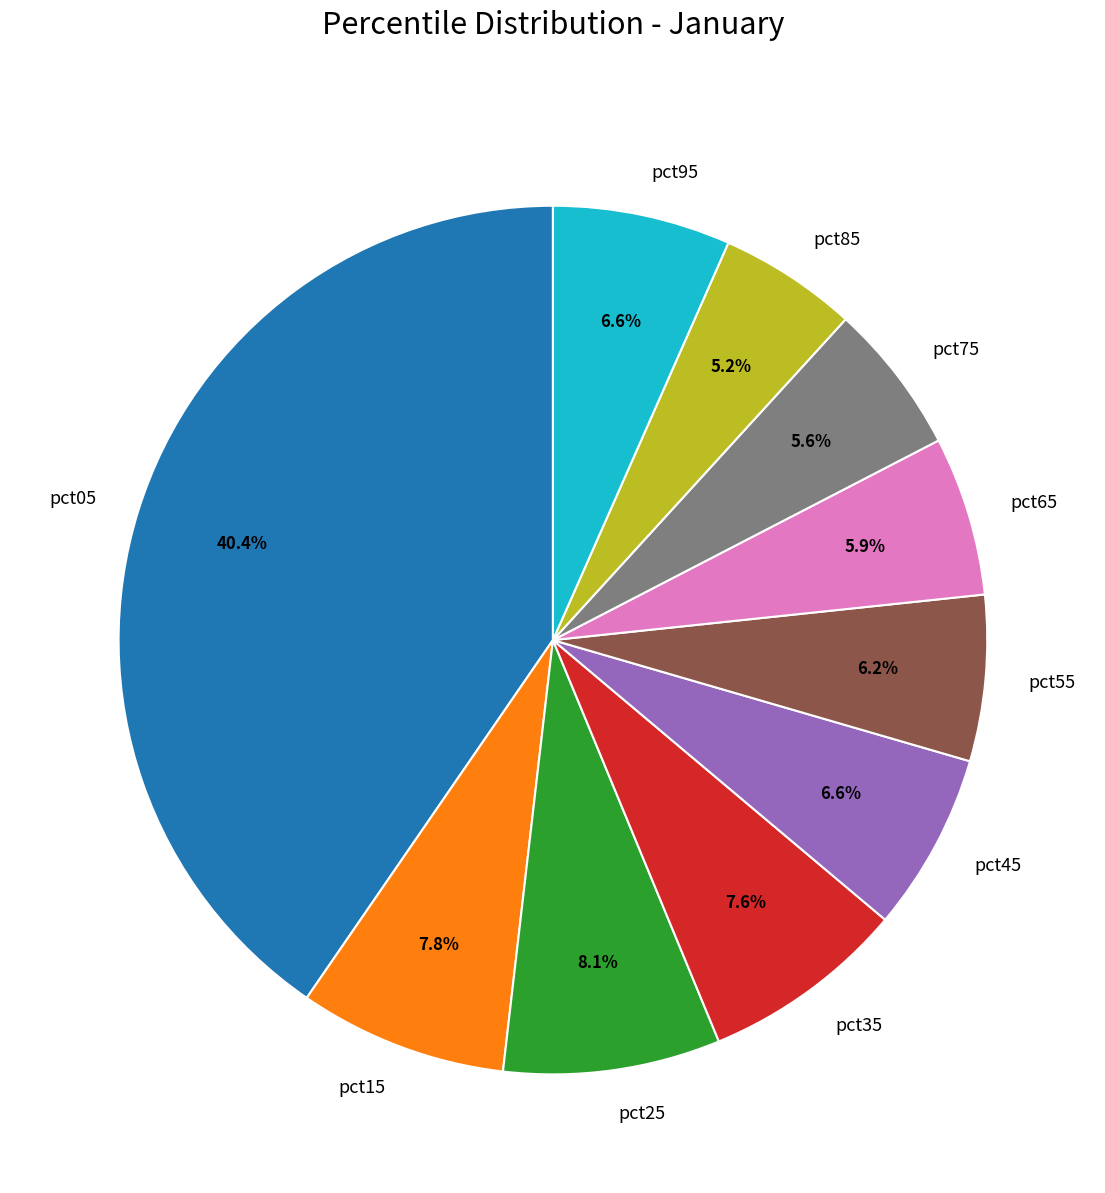

To the nearest percent, what is the difference between the largest and smallest slice percentages?

35%